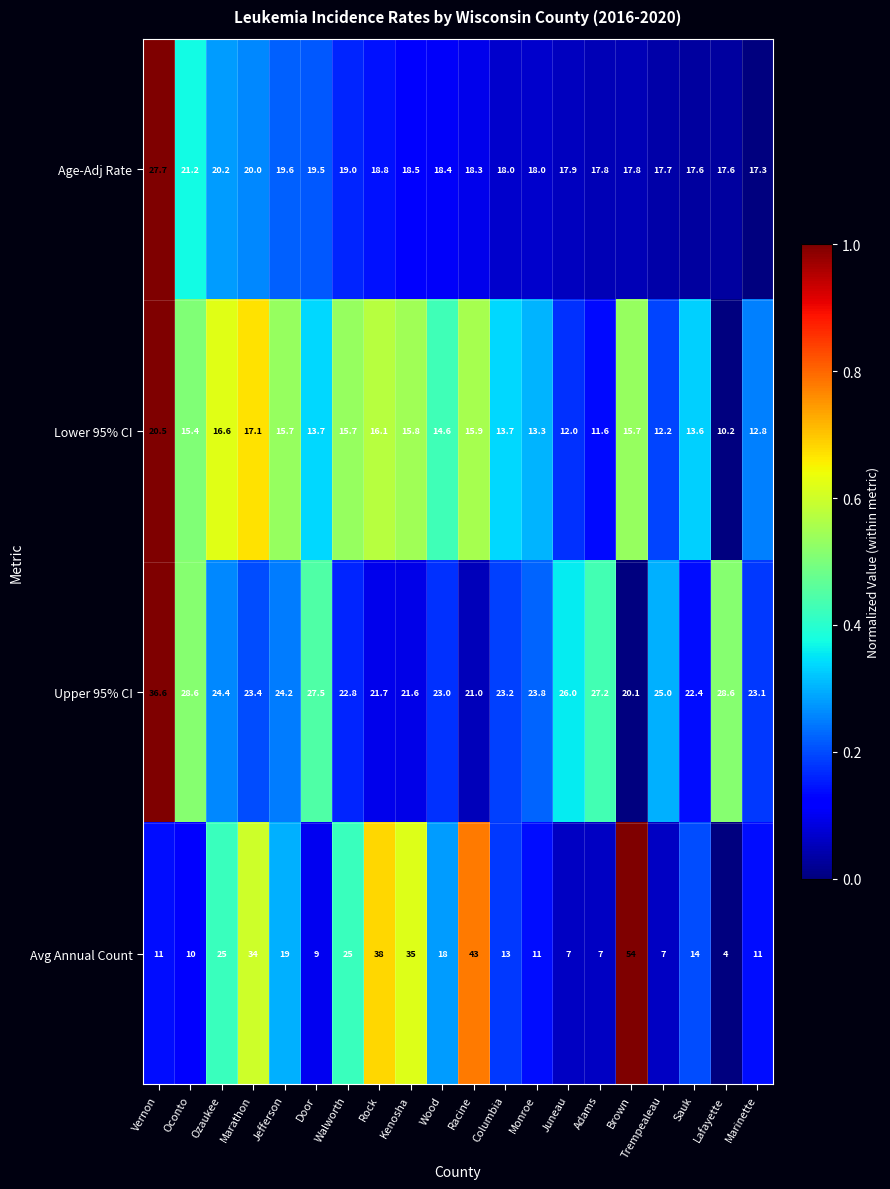

What is the sum of the Lower 95% CI values at Oconto and Wood?

30.0